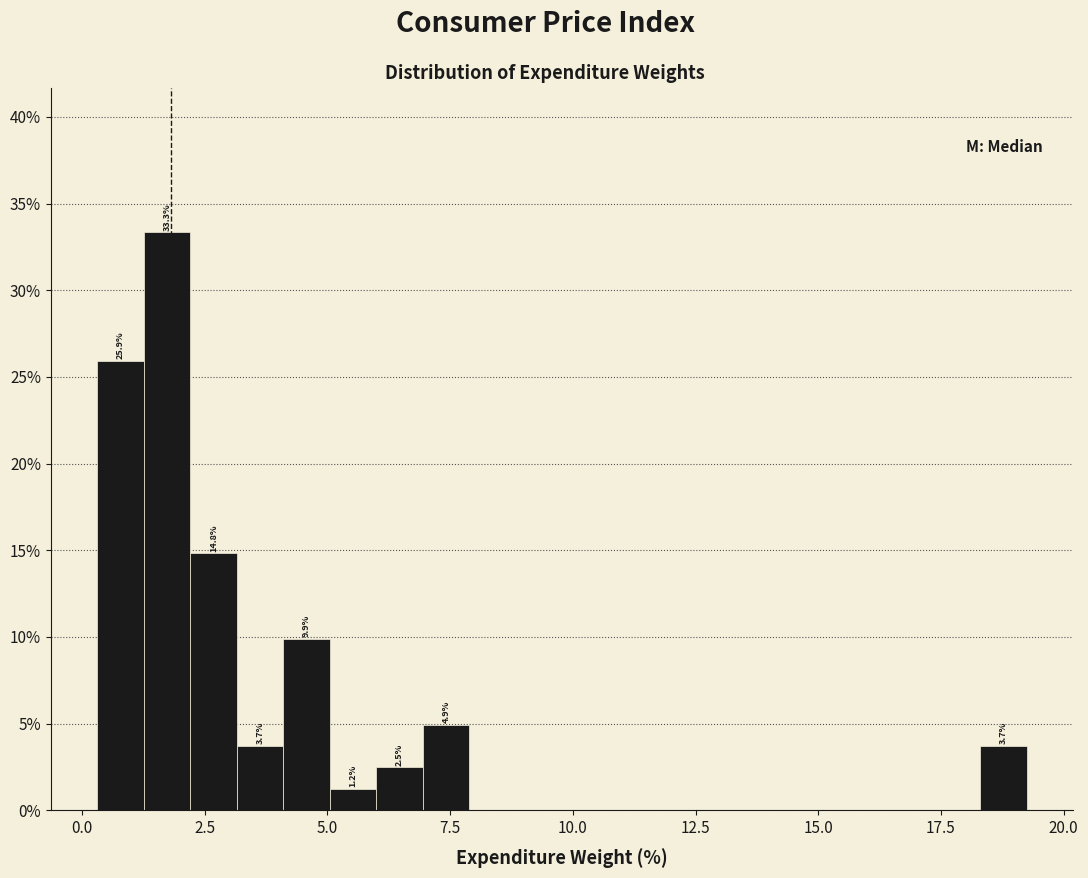

Read against the x-axis, roughly where is the centre of the tallest bar?

1.5